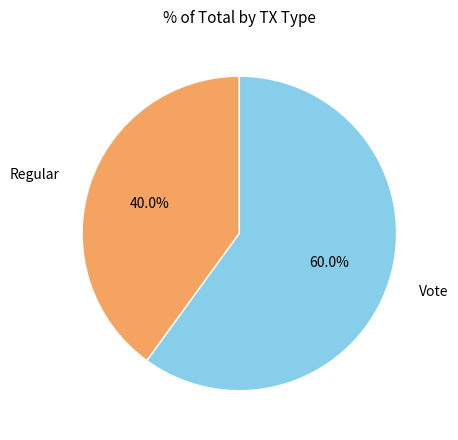

Is there a majority slice in this chart?

Yes